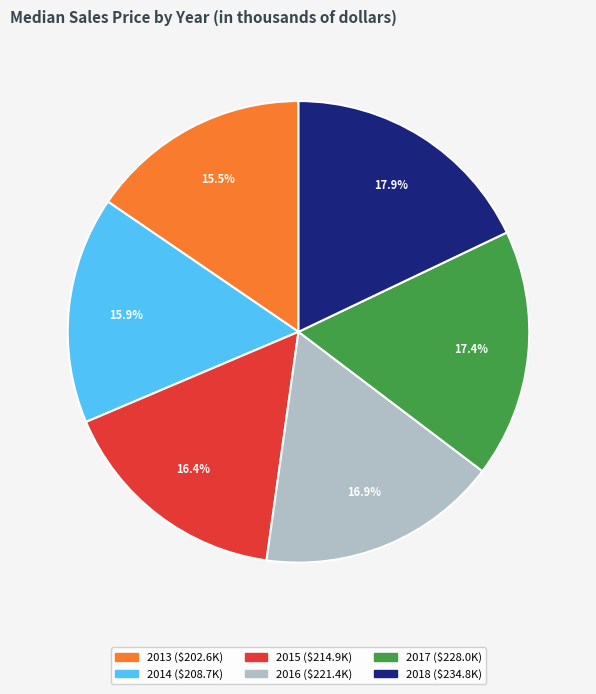

Which slice is the largest?

2018